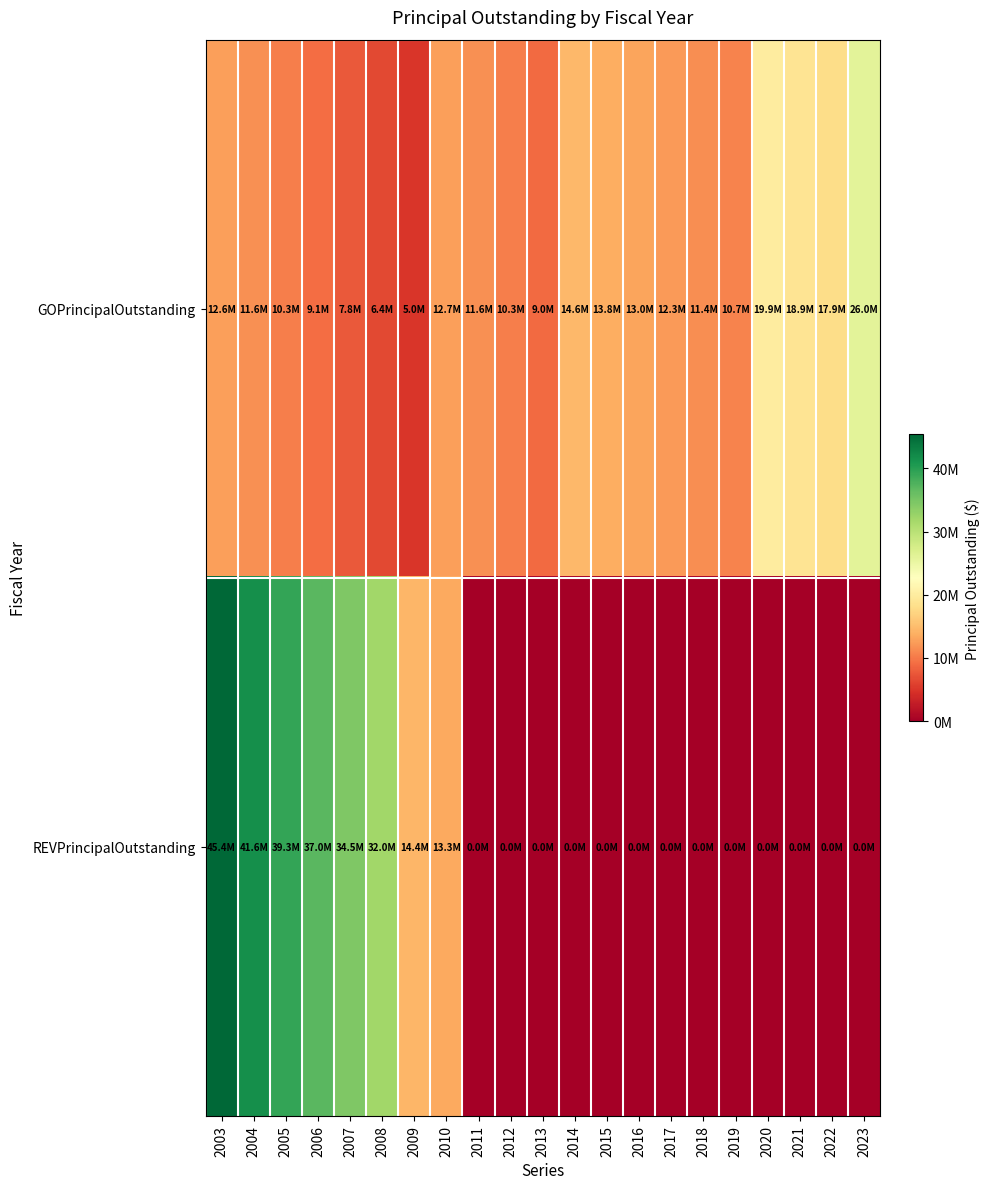

At which category is the sum across all series the highest?

2003